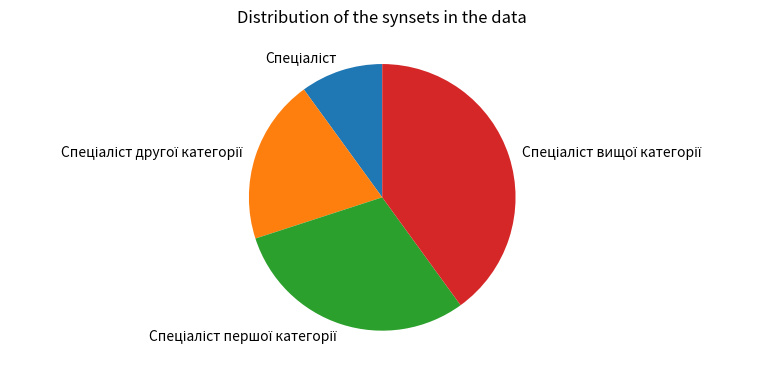

How many slices are in this pie chart?

4